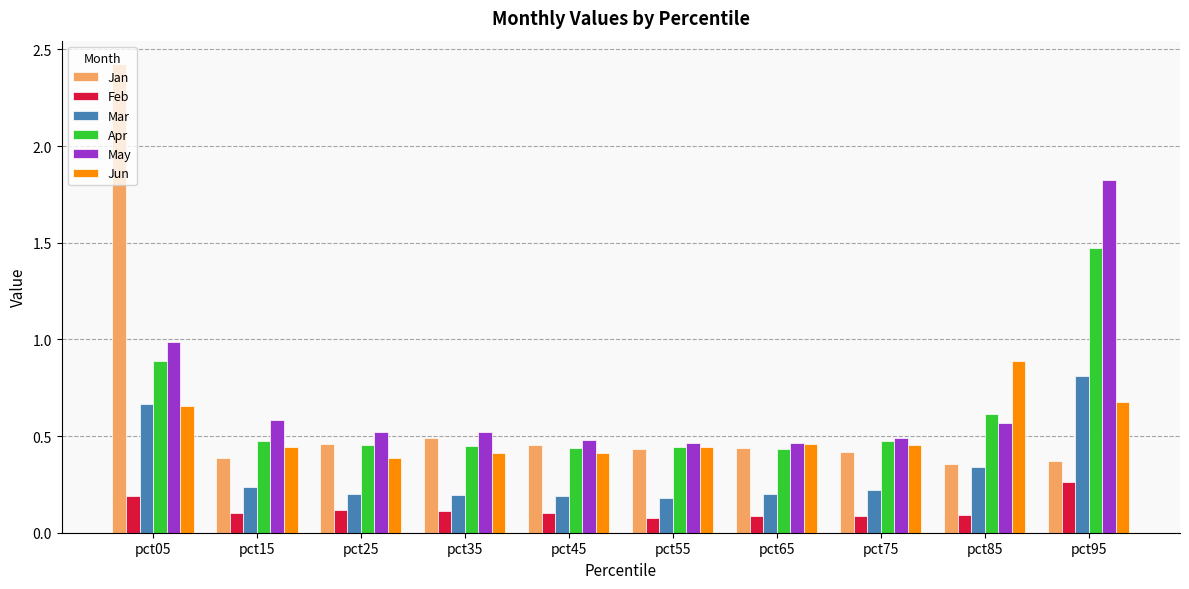

At which label does Mar reach its peak?

pct95